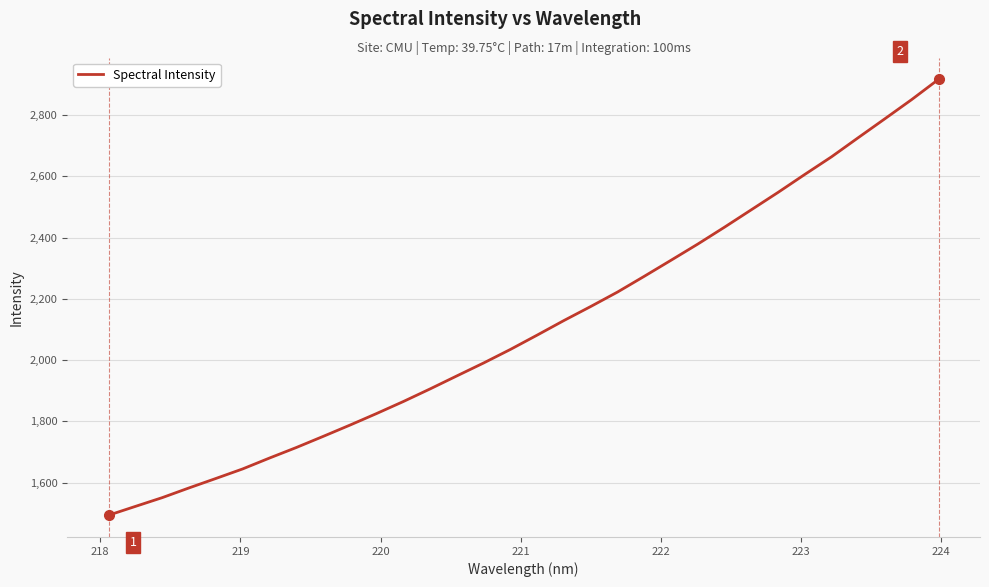

What is the minimum value shown in the chart?

1494.1